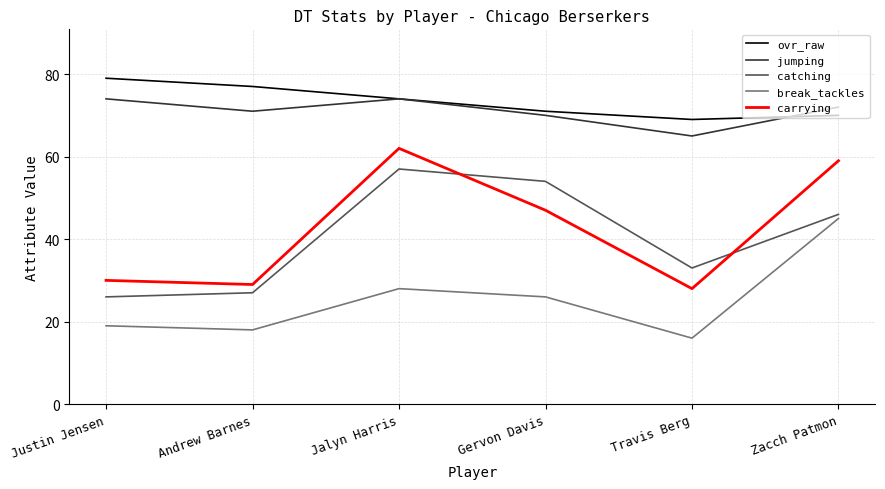

The jumping series shows 71 at Andrew Barnes. True or false?

True